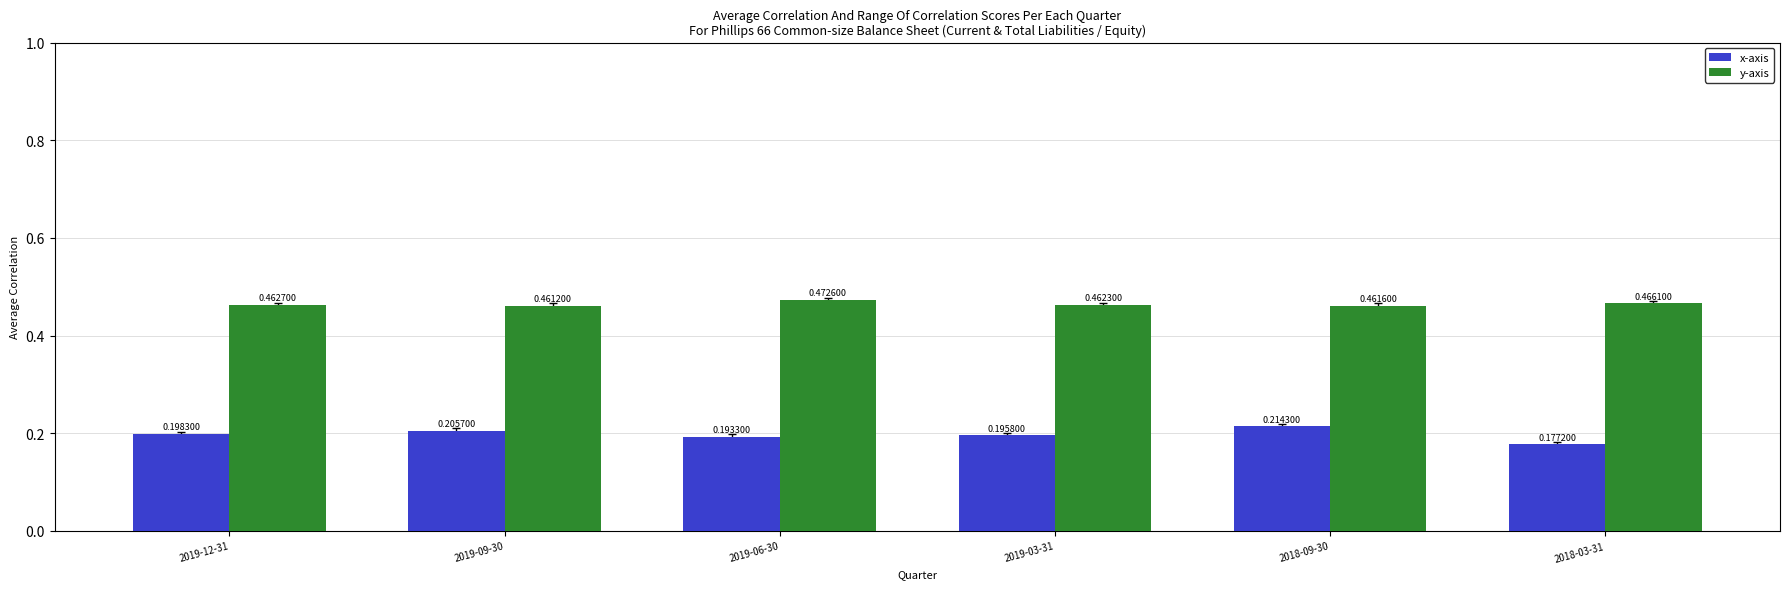

What position from the right is 2019-03-31?

3